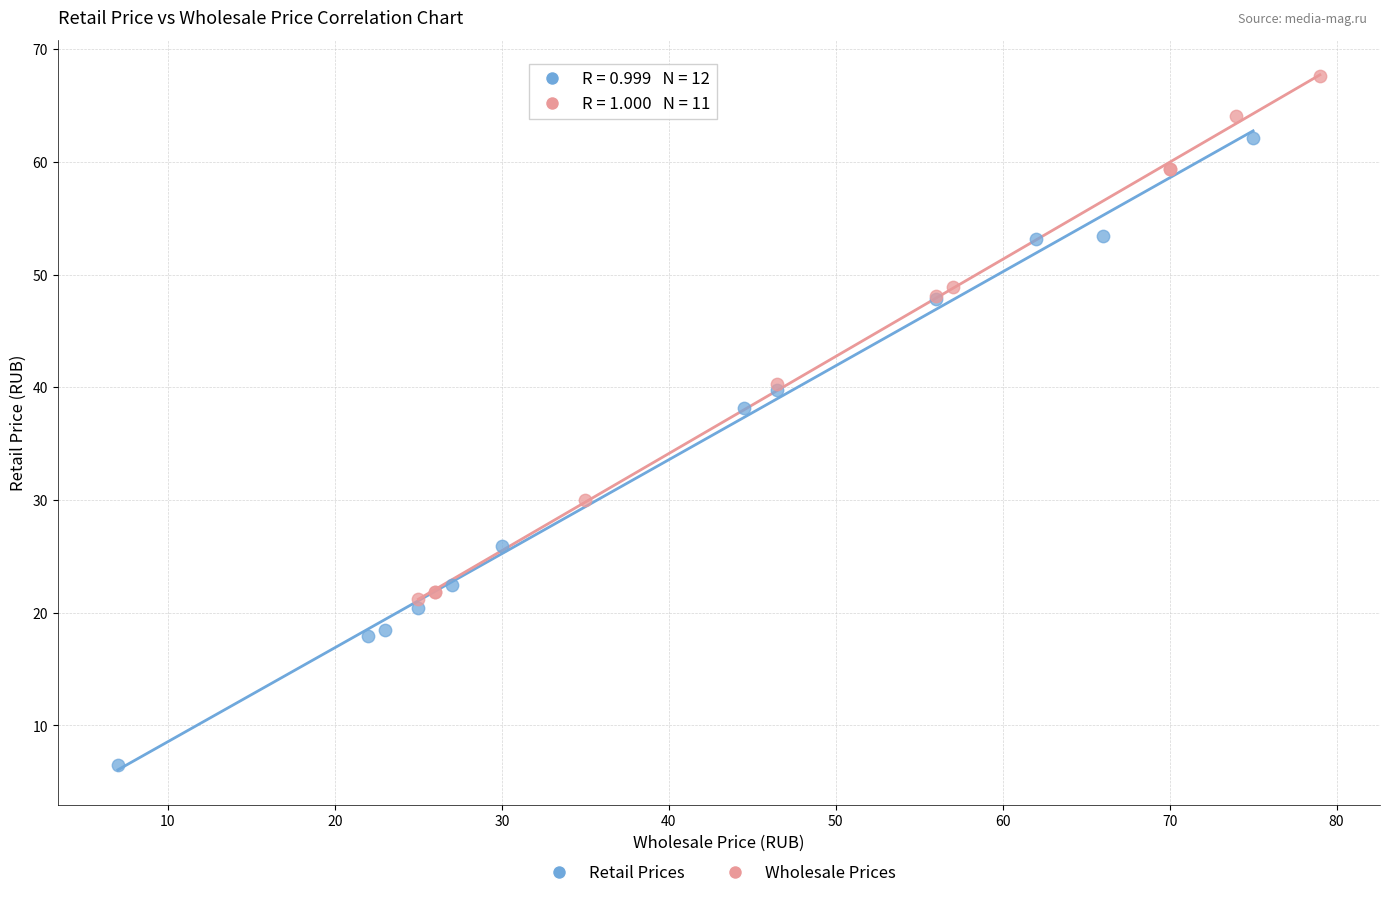

Which series reaches the minimum Y coordinate?

Retail Prices